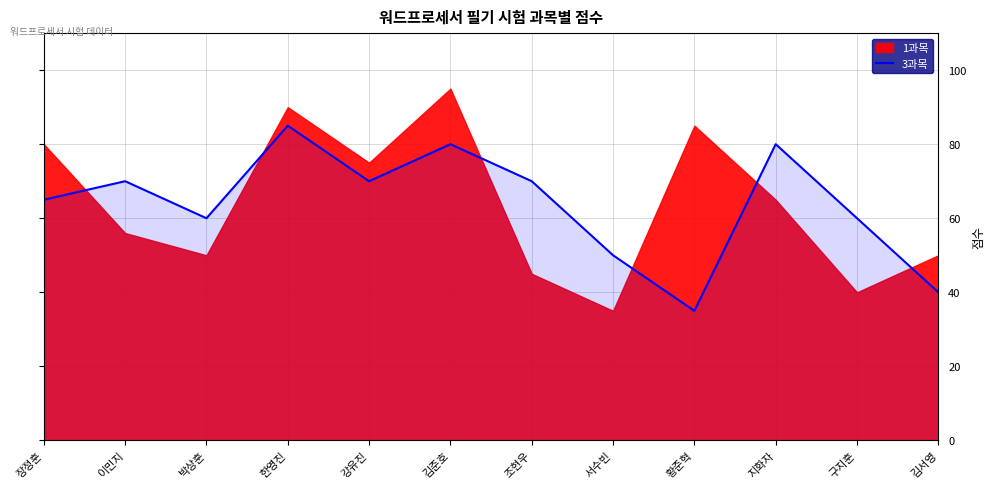

The 3과목 series shows 120 at 지화자. True or false?

False